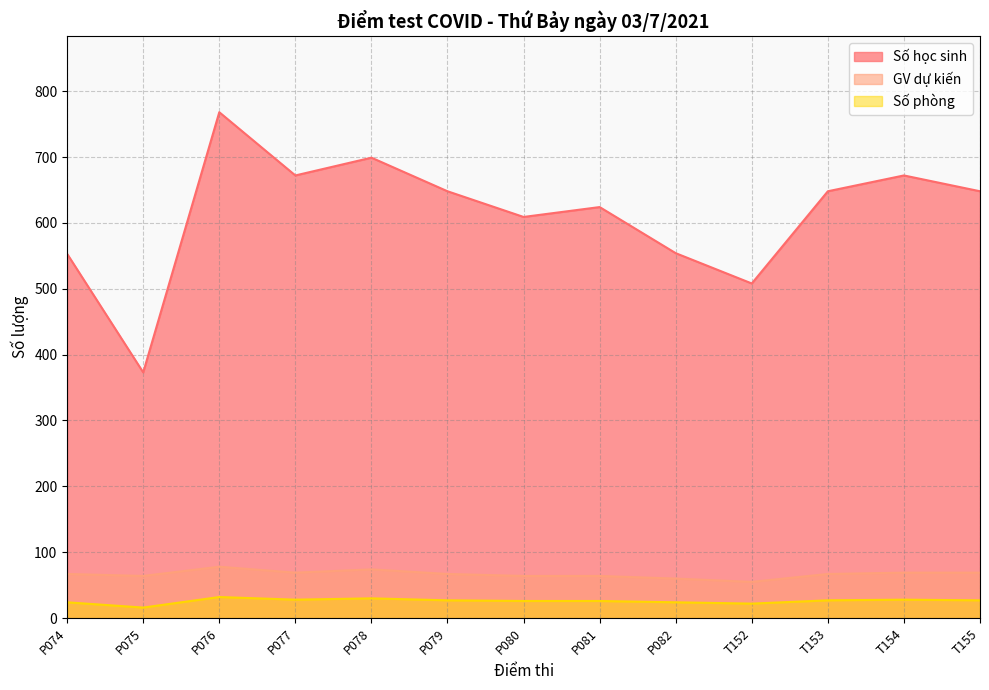

What is the difference between the GV dự kiến values at P074 and P077?

2